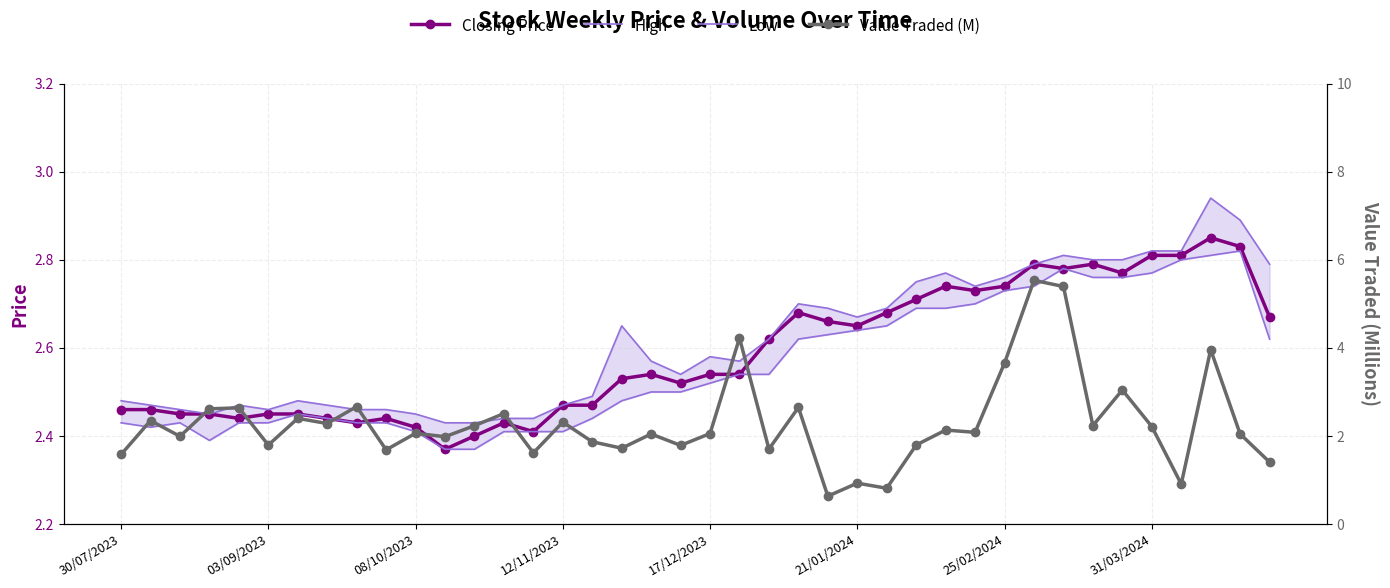

True or false: Closing Price has more than 2 points higher than both neighbors.

True